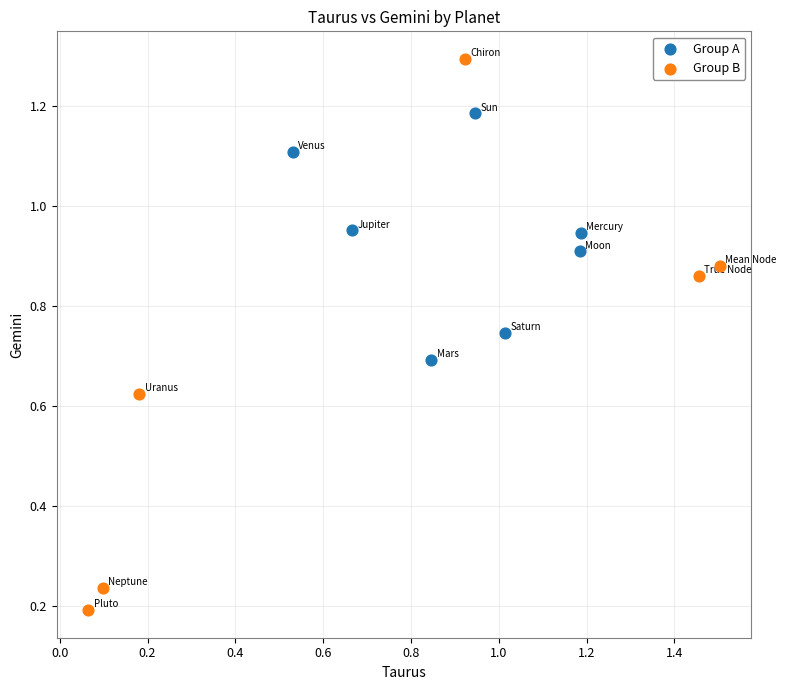

Which series contains the lowest Y value?

Group B